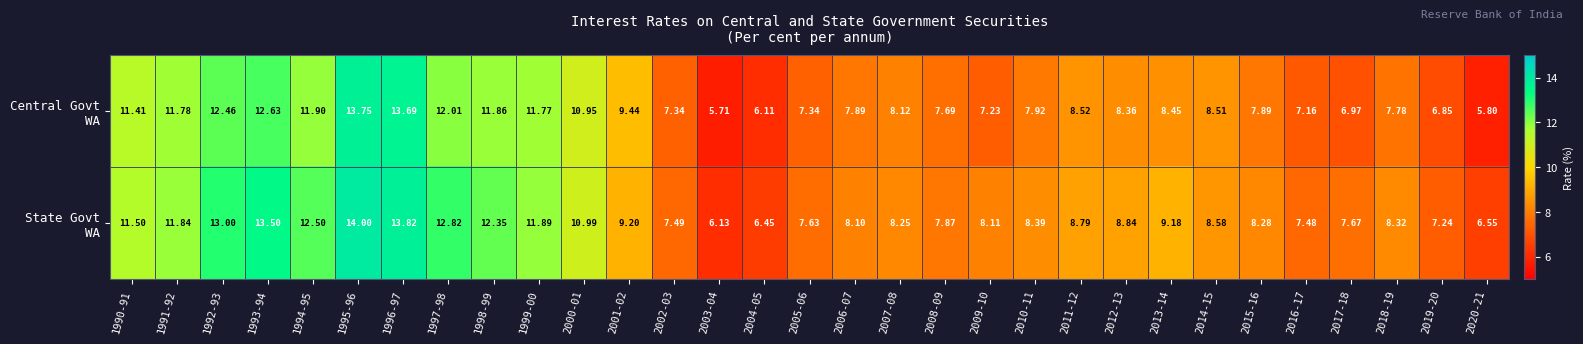

Which has a higher value, 2008-09 or 2009-10?

2008-09